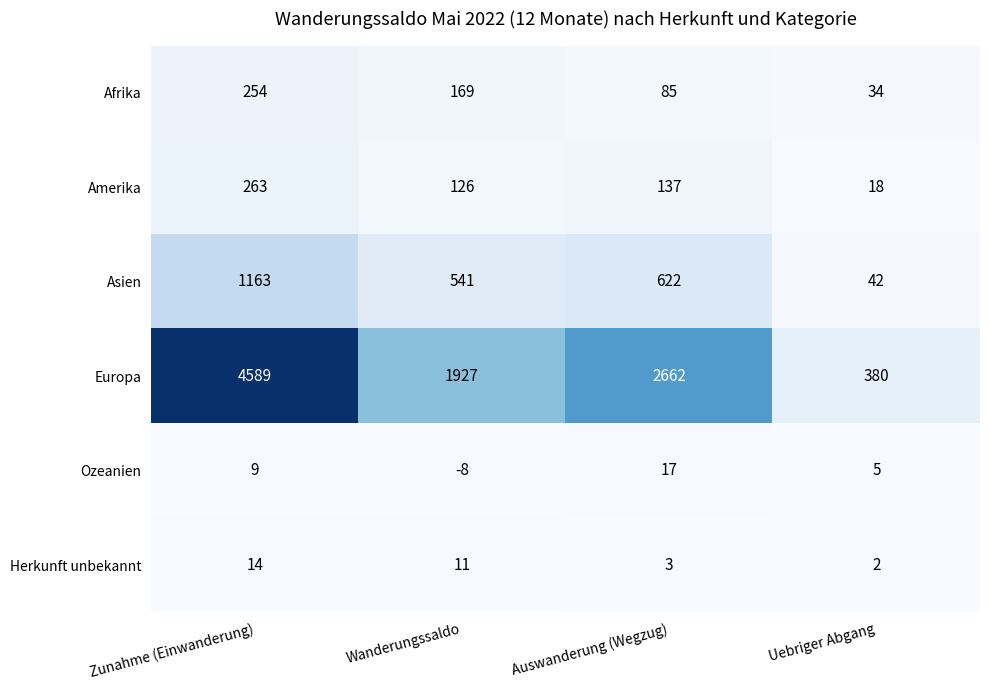

Is it true that Europa equals 4589 at Zunahme (Einwanderung)?

True